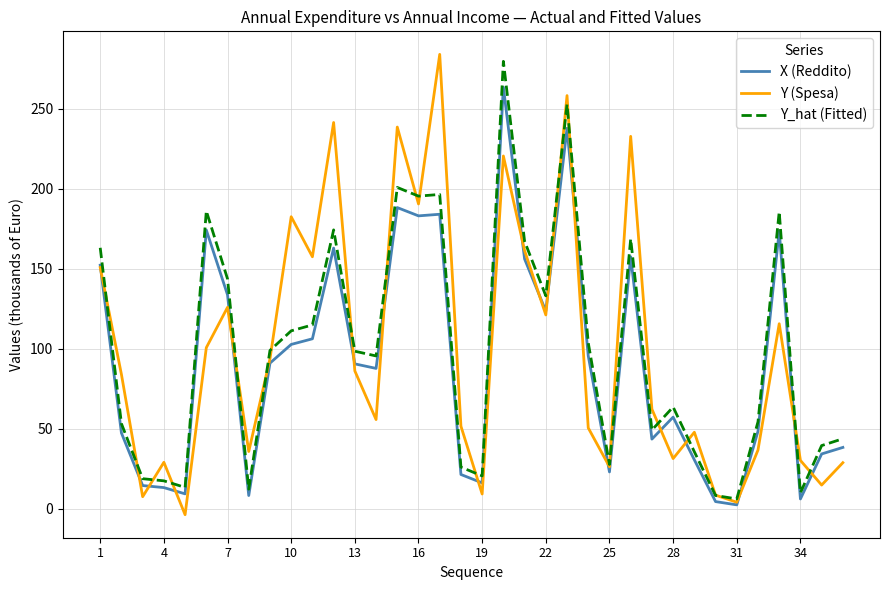

How many values in Y (Spesa) are above zero?

35